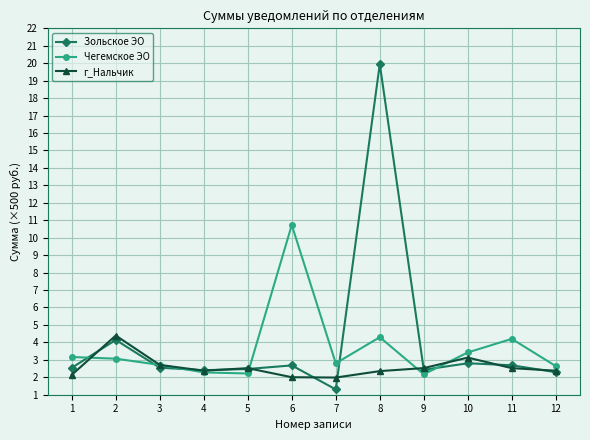

Which series ends up on top after the final intersection of Зольское ЭО and Чегемское ЭО?

Чегемское ЭО